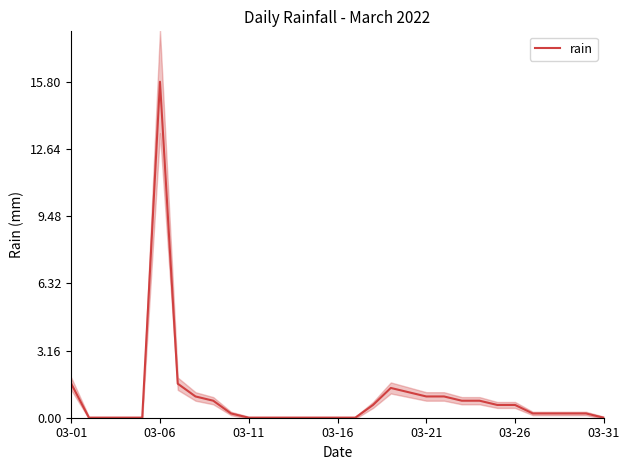

True or false: the data shows 0.3 at 27.

False